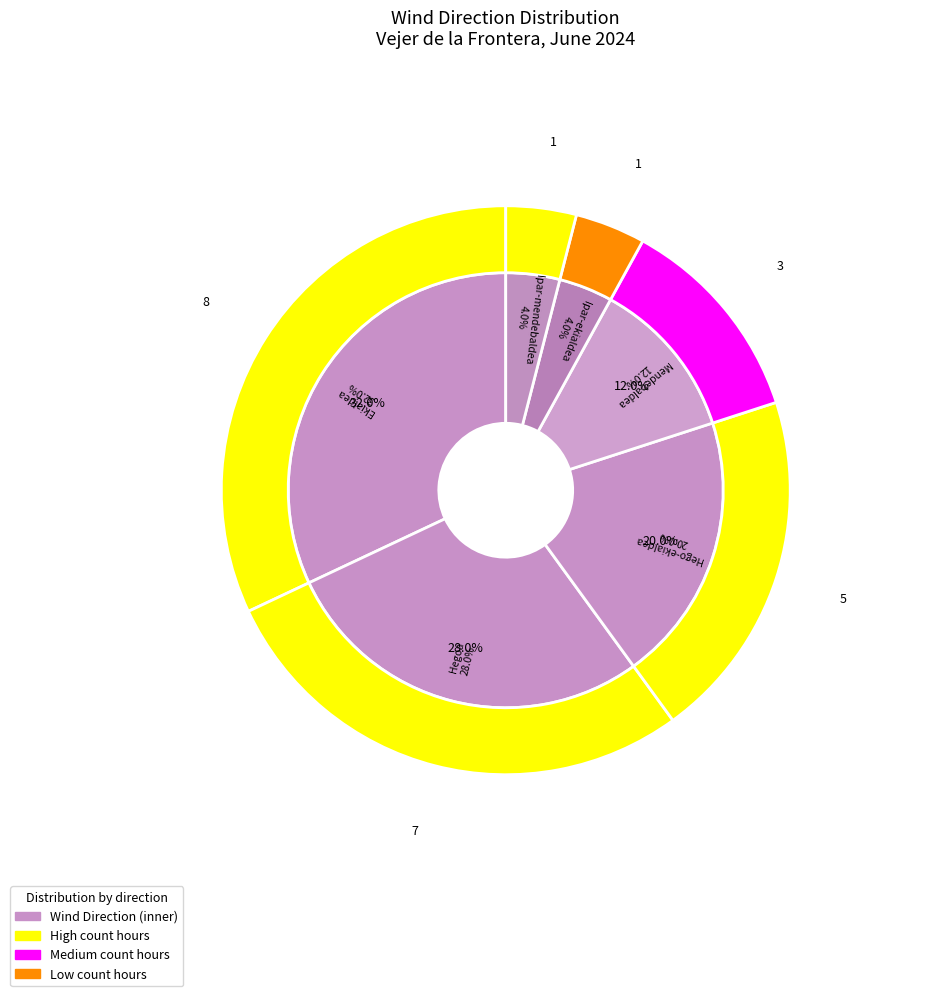

What is the smallest slice in the pie chart?

Ipar-ekialdea